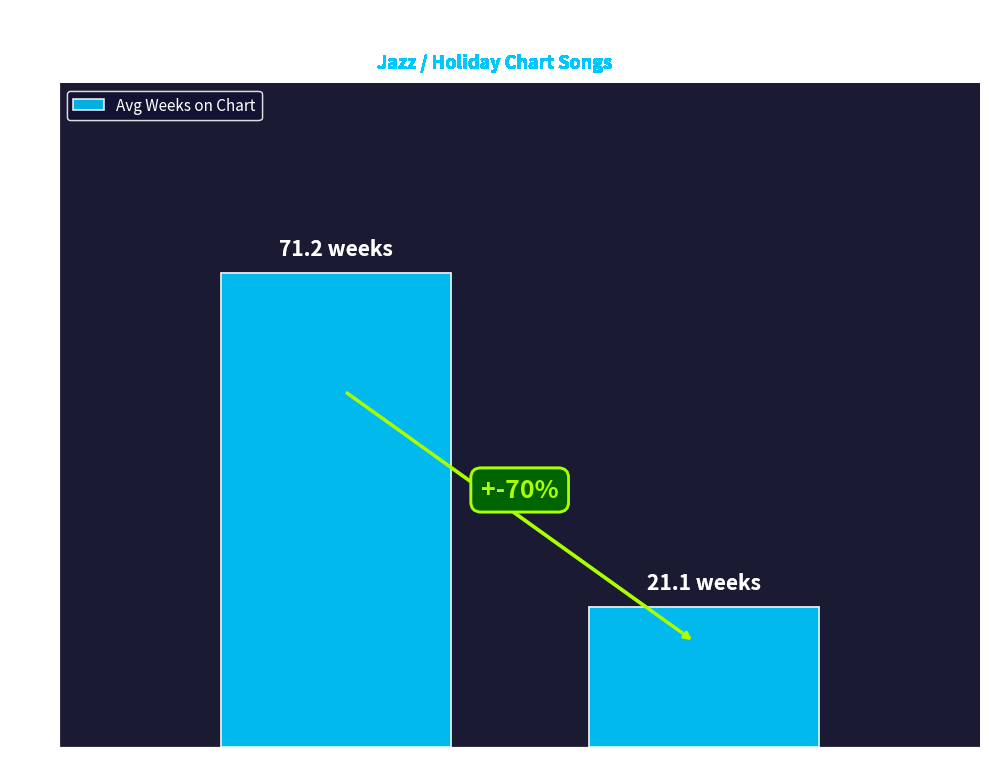

What is the sum of all values?

92.3